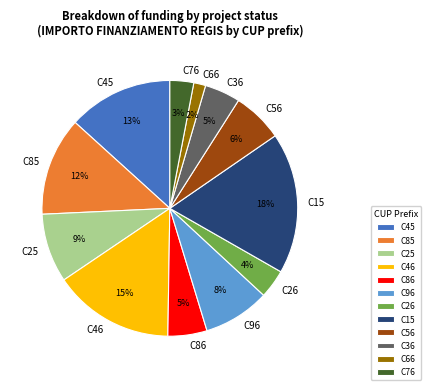

Which has a higher value, C26 or C25?

C25